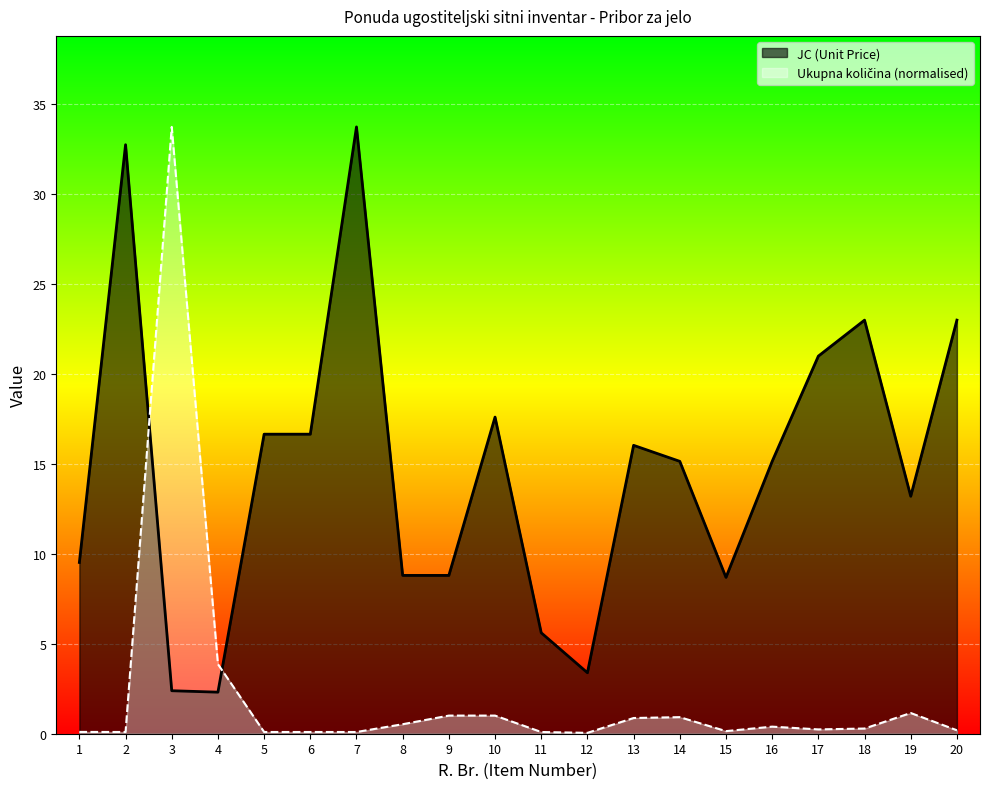

Between which two adjacent categories do JC (Unit Price) and Ukupna kolicina first intersect?

2 and 3